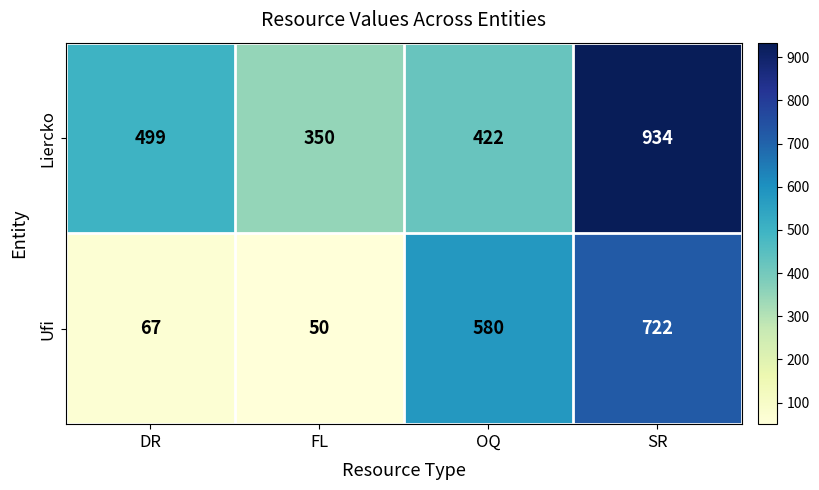

What is the average value of the Ufi series?

355